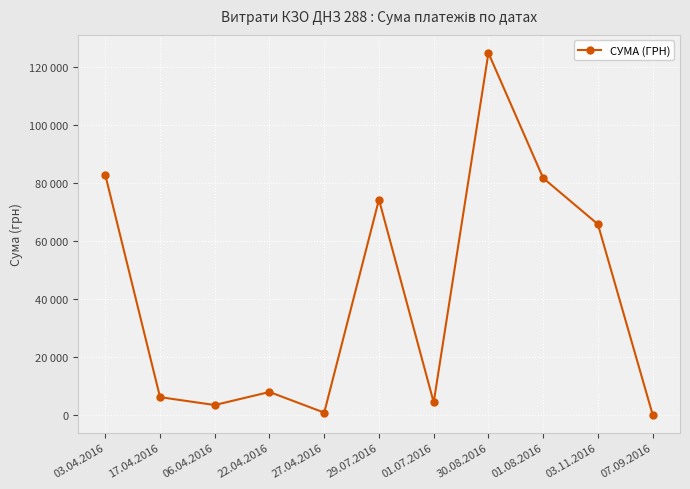

Does the chart have visible grid lines?

Yes